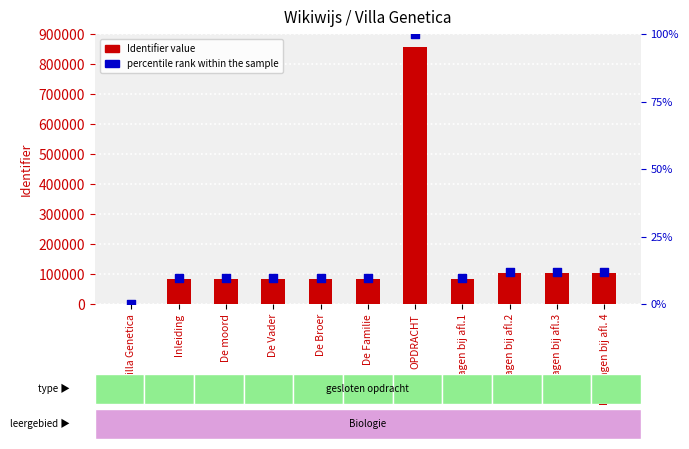

What is the total value across all series at Kijkvragen bij afl.1?

83887.8